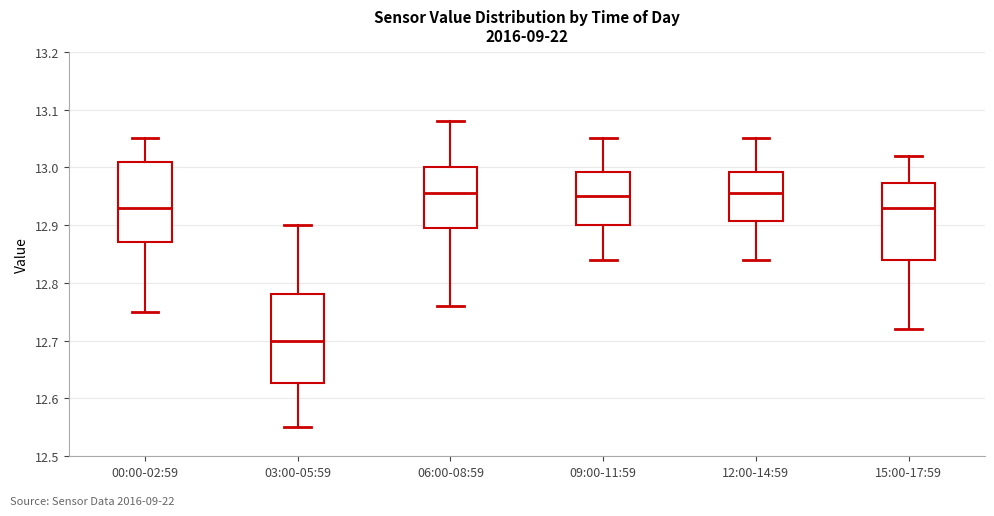

Reading left to right, read every box against the y-axis: the position of its median line, the range the box covers, and the ends of its whiskers. The values are not printed on the chart, so give them approximately, as read against the axis.

00:00-02:59: median 12.93, box 12.87 to 13.01, whiskers 12.75 to 13.05
03:00-05:59: median 12.70, box 12.63 to 12.78, whiskers 12.55 to 12.90
06:00-08:59: median 12.96, box 12.90 to 13.00, whiskers 12.76 to 13.08
09:00-11:59: median 12.95, box 12.90 to 12.99, whiskers 12.84 to 13.05
12:00-14:59: median 12.96, box 12.91 to 12.99, whiskers 12.84 to 13.05
15:00-17:59: median 12.93, box 12.84 to 12.97, whiskers 12.72 to 13.02